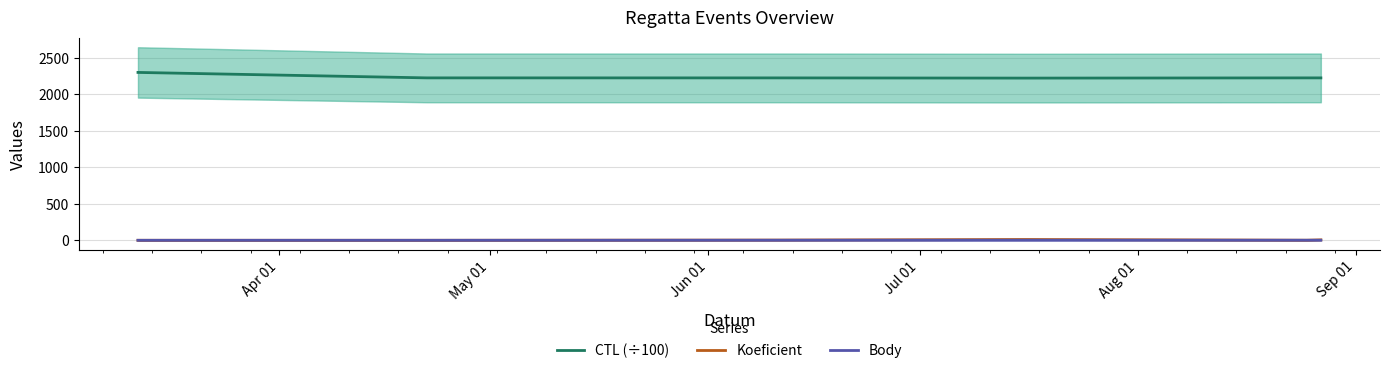

Does the chart display data point markers on the line(s)?

No